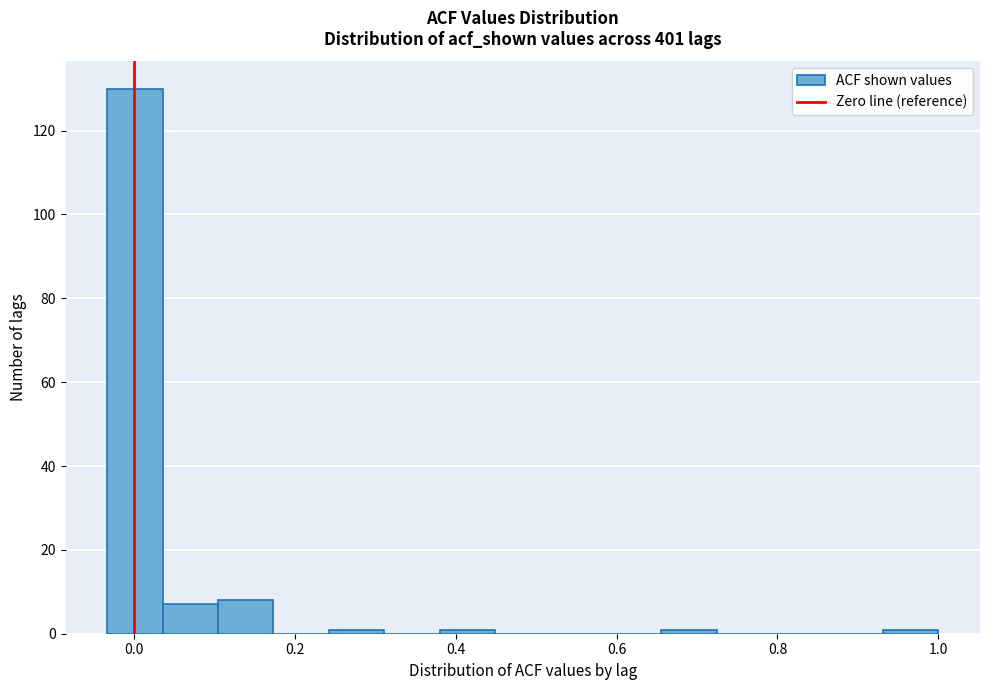

Read against the x-axis, roughly where is the centre of the tallest bar?

0.00